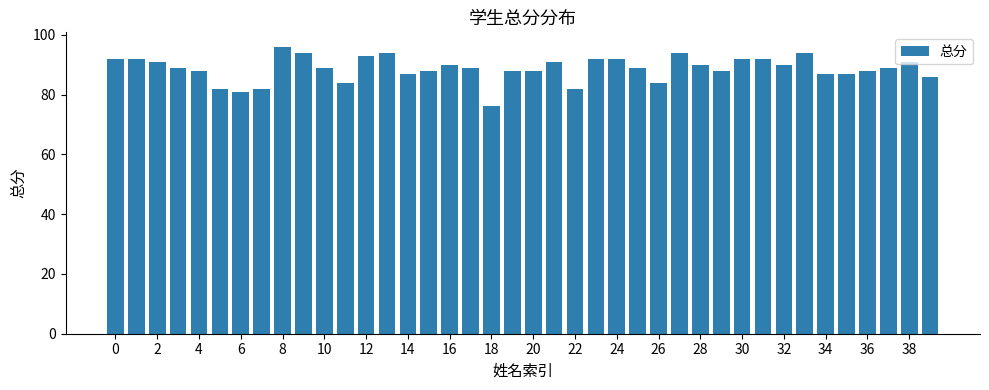

What is the maximum value shown in the chart?

96